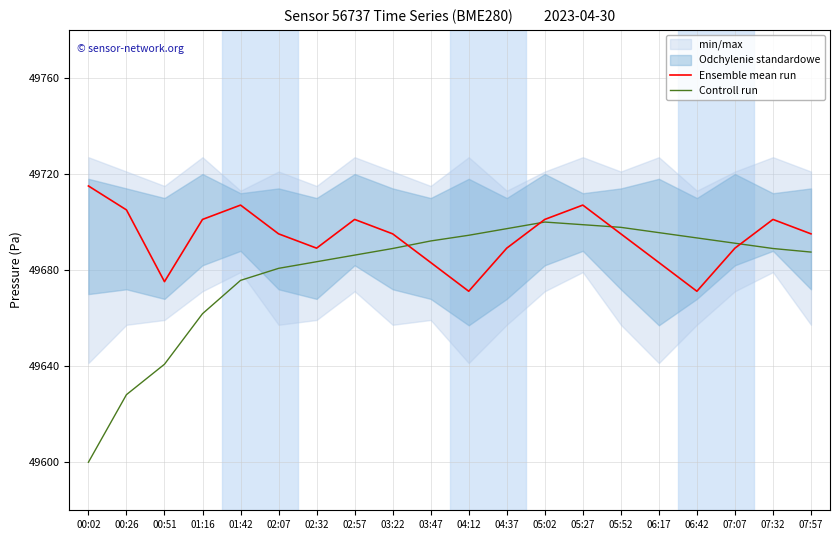

How many lines are shown in the chart?

2